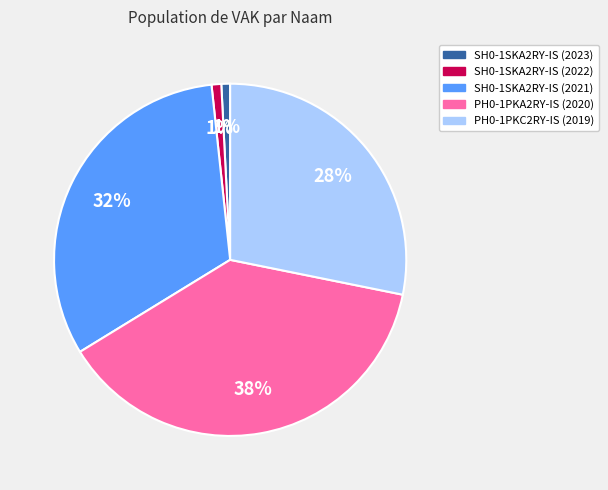

Combined, do SH0-1SKA2RY-IS (2021) and SH0-1SKA2RY-IS (2023) account for over 50%?

No